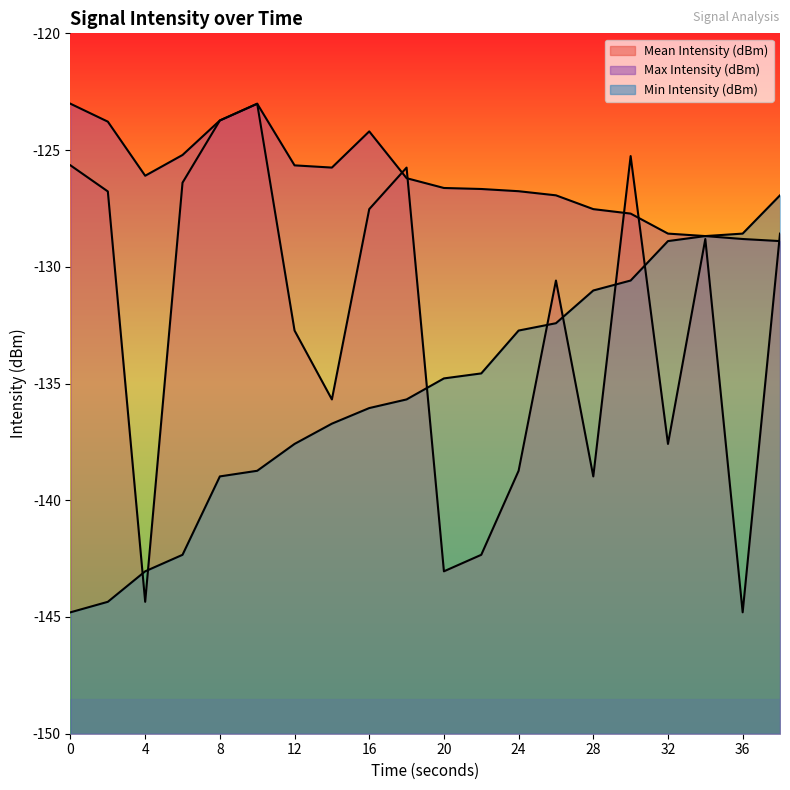

What is the value of the Max Intensity (dBm) point at the 11th from the left?

-126.6